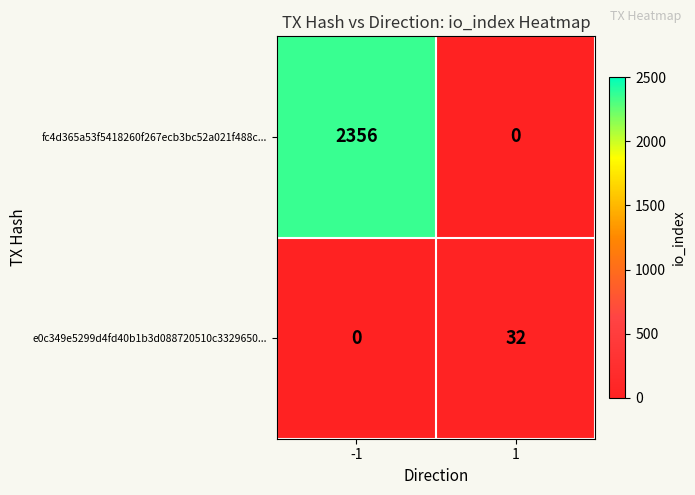

What is the average value of the e0c349e5299d4fd40b1b3d088720510c3329650... series?

16